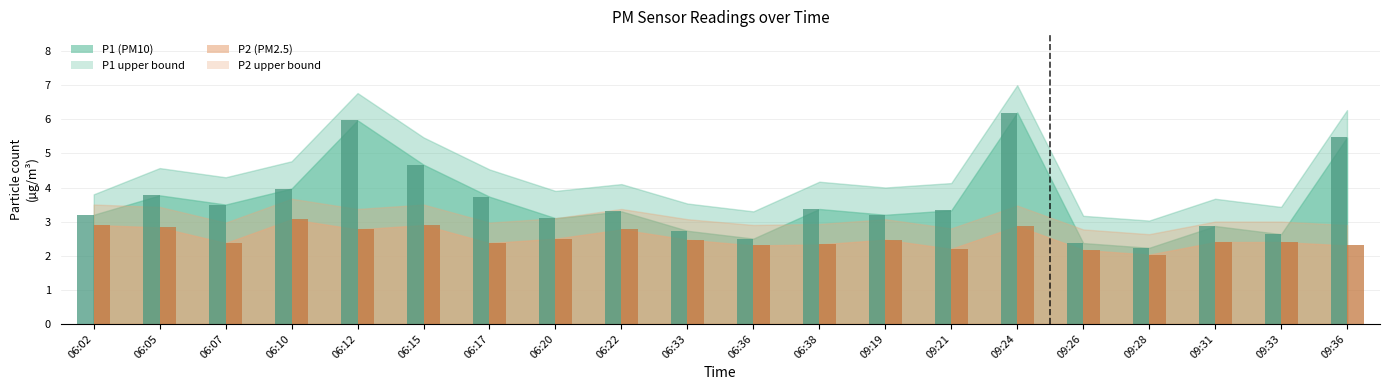

At which category does the chart reach its peak across all series?

09:24